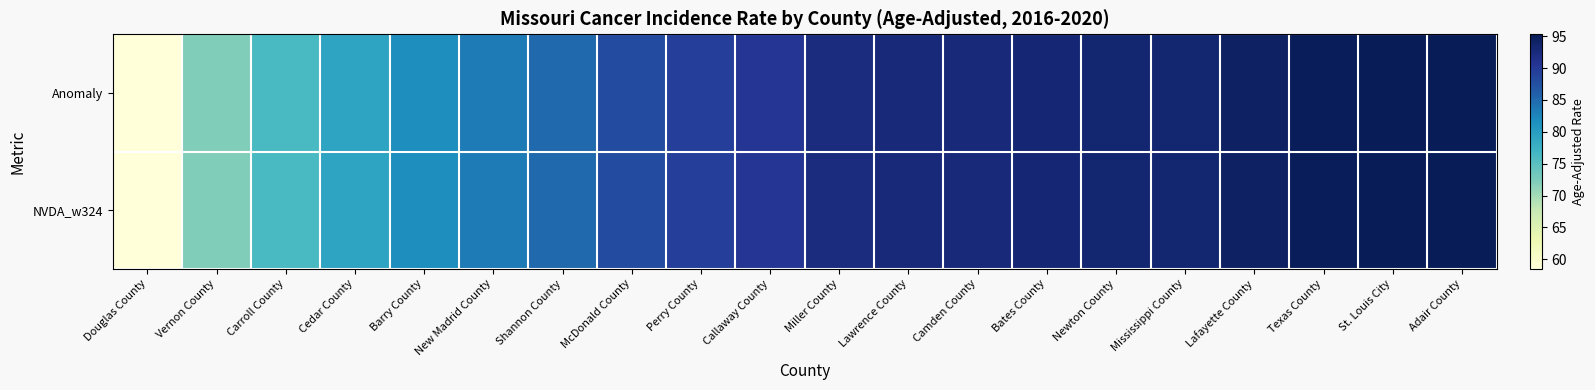

Reading right to left, extract all data points from this chart.

Anomaly: Adair County=95.3	St. Louis City=95.3	Texas County=95.1	Lafayette County=94.4	Mississippi County=93.3	Newton County=93.3	Bates County=93.0	Camden County=92.7	Lawrence County=92.6	Miller County=92.2	Callaway County=90.5	Perry County=89.5	McDonald County=88.0	Shannon County=85.0	New Madrid County=83.5	Barry County=81.7	Cedar County=79.1	Carroll County=76.2	Vernon County=72.3	Douglas County=58.5
NVDA_w324: Adair County=95.3	St. Louis City=95.3	Texas County=95.1	Lafayette County=94.4	Mississippi County=93.3	Newton County=93.3	Bates County=93.0	Camden County=92.7	Lawrence County=92.6	Miller County=92.2	Callaway County=90.5	Perry County=89.5	McDonald County=88.0	Shannon County=85.0	New Madrid County=83.5	Barry County=81.7	Cedar County=79.1	Carroll County=76.2	Vernon County=72.3	Douglas County=58.5